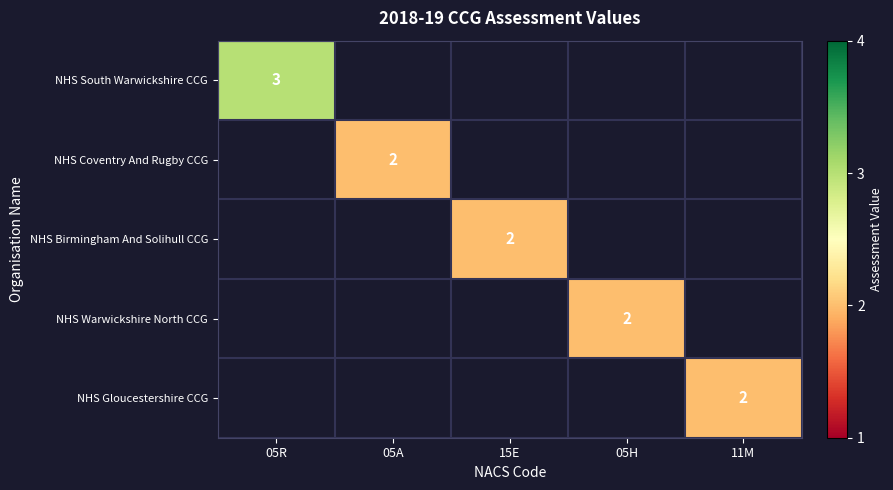

The NHS Gloucestershire CCG series shows 2 at 11M. True or false?

True